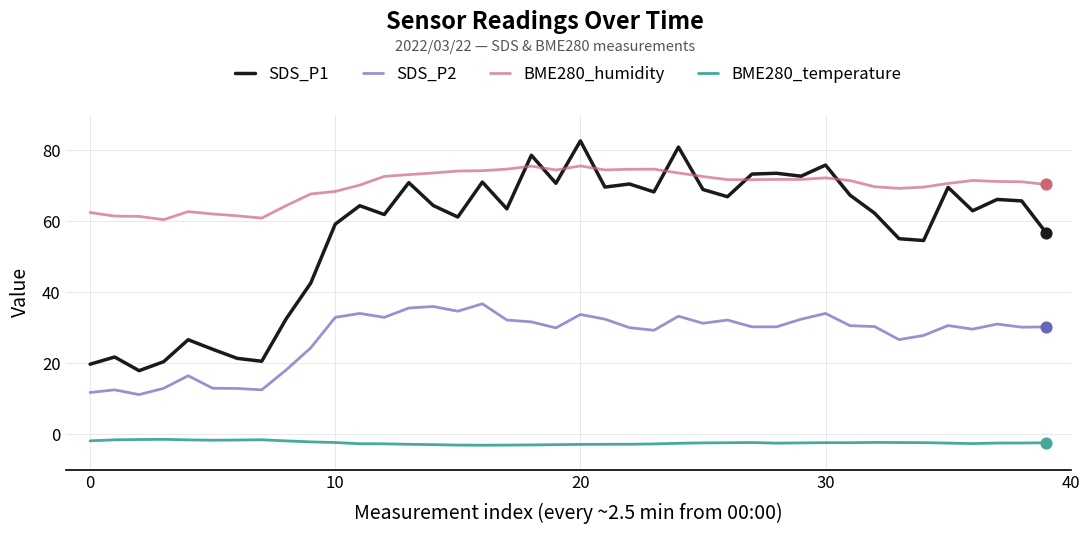

At how many categories does at least one series exceed 13?

40